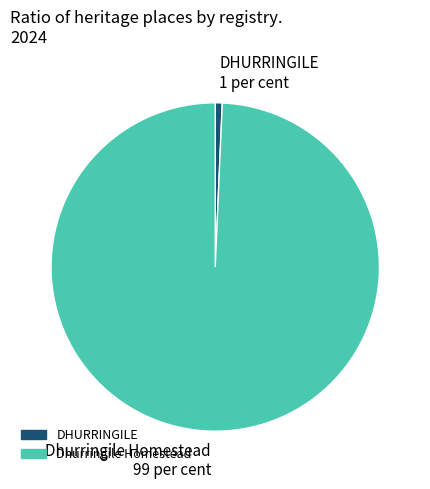

Combined, do Dhurringile Homestead 99 per cent and DHURRINGILE 1 per cent account for over 50%?

Yes